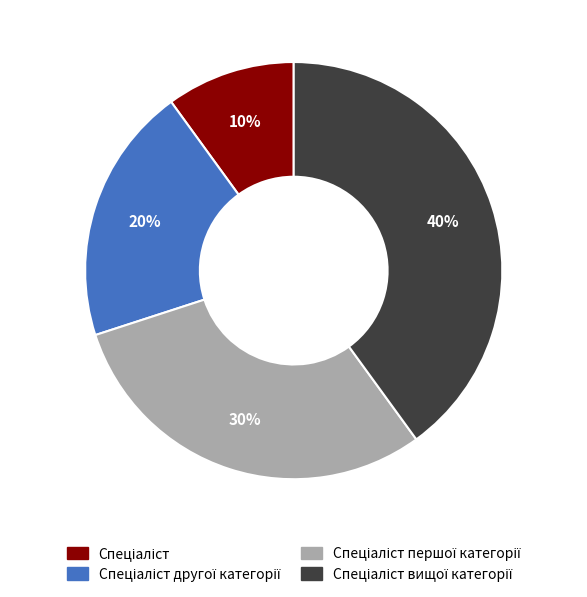

Is there a majority slice in this chart?

No